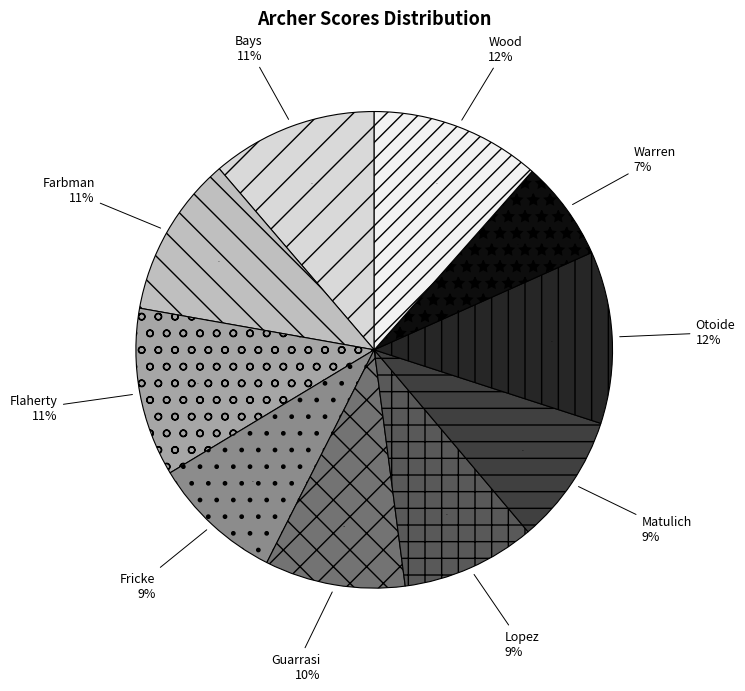

To the nearest percent, what portion does Farbman represent?

11%